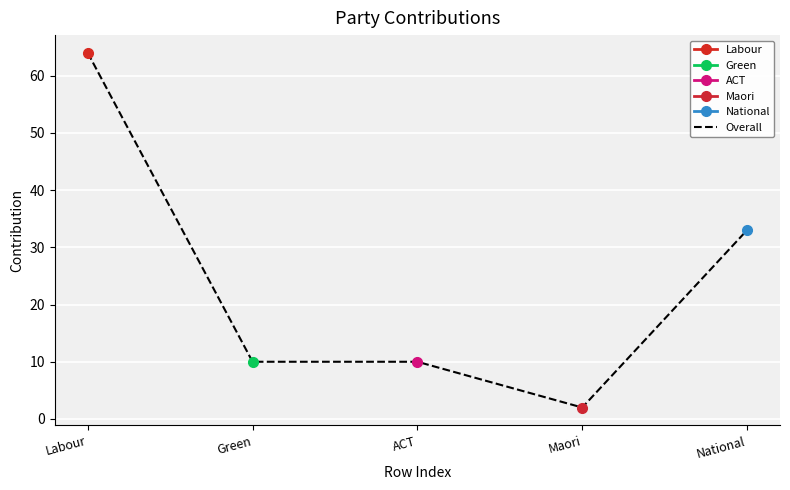

Is this an area chart (filled region under the line)?

No